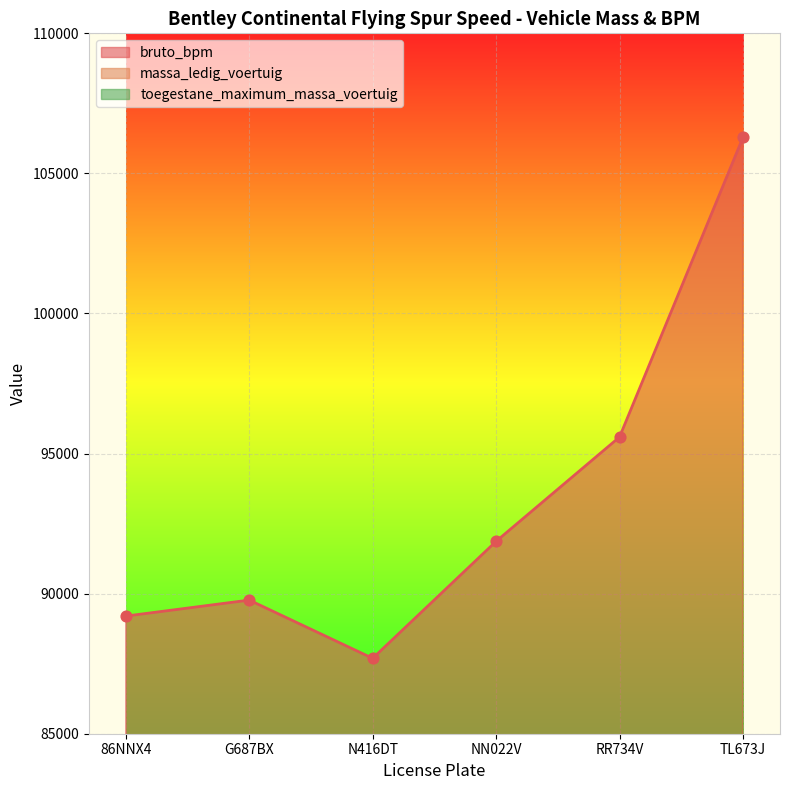

Which series reaches the maximum Y coordinate?

bruto_bpm